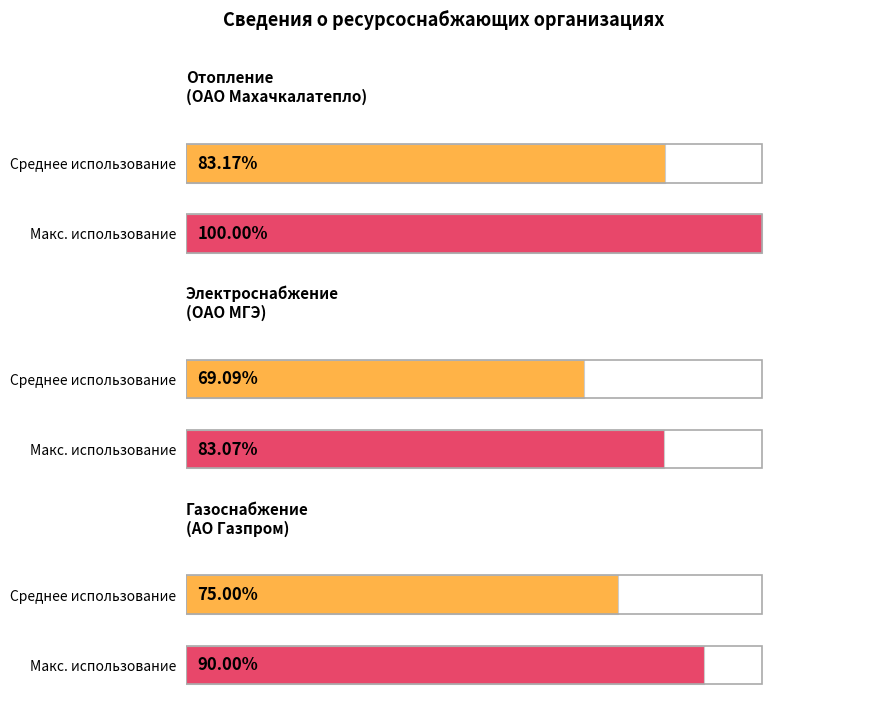

Which series has the widest spread of values?

Отопление